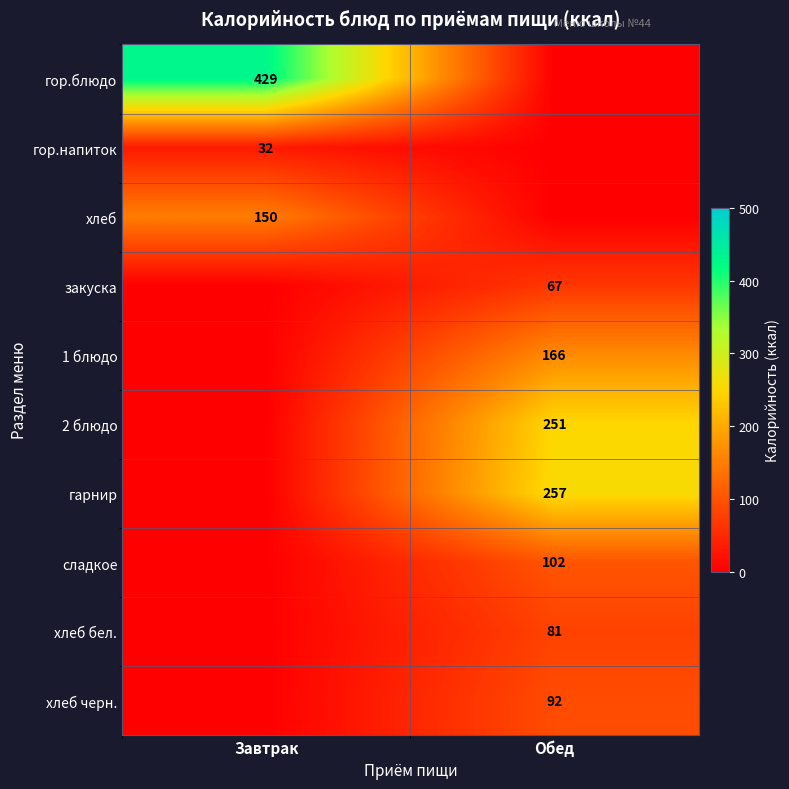

True or false: хлеб черн. has a value of 92 at Обед.

True